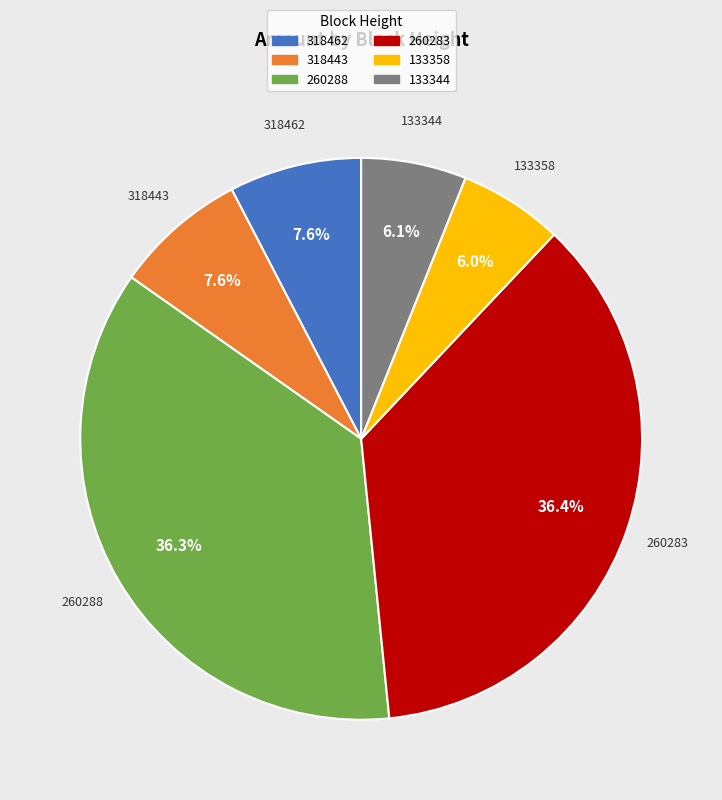

The 133344 slice represents 1% of the pie. True or false?

False